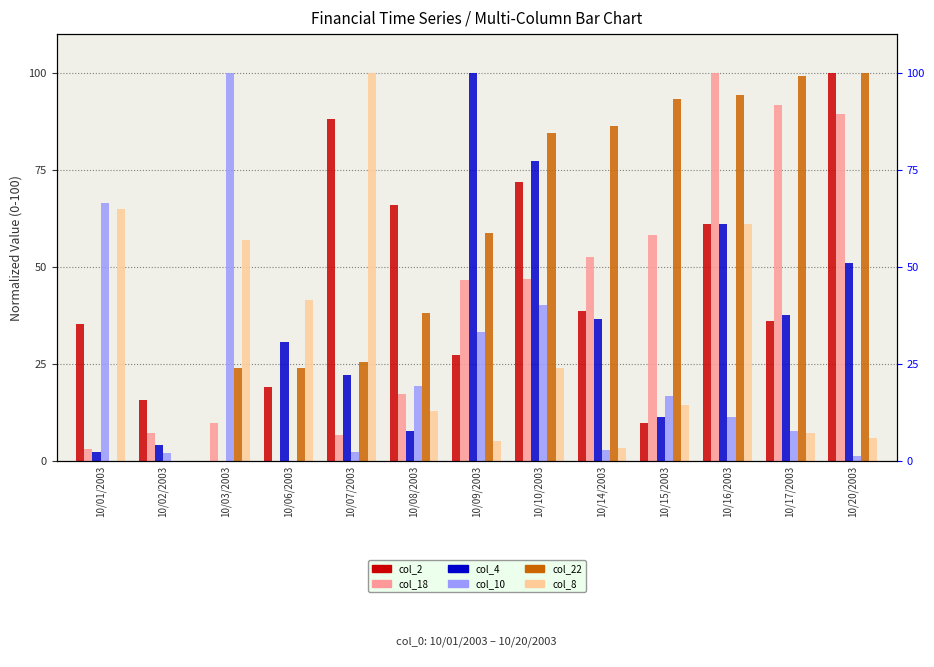

Reading left to right, transcribe all the data shown in this chart.

col_2: 35.2	15.7	0.0	19.0	88.2	66.0	27.3	71.8	38.7	9.7	61.1	36.1	100.0
col_18: 3.1	7.2	9.9	0.0	6.7	17.1	46.7	46.8	52.6	58.2	100.0	91.6	89.4
col_4: 2.3	4.1	0.0	30.6	22.1	7.7	100.0	77.2	36.6	11.3	60.9	37.5	51.1
col_10: 66.5	2.0	100.0	0.0	2.3	19.3	33.2	40.1	2.8	16.7	11.4	7.8	1.3
col_22: 0.1	0.0	24.0	24.0	25.5	38.0	58.7	84.4	86.2	93.3	94.3	99.1	100.0
col_8: 65.0	0.0	57.0	41.4	100.0	12.9	5.3	23.9	3.4	14.5	61.1	7.2	6.0